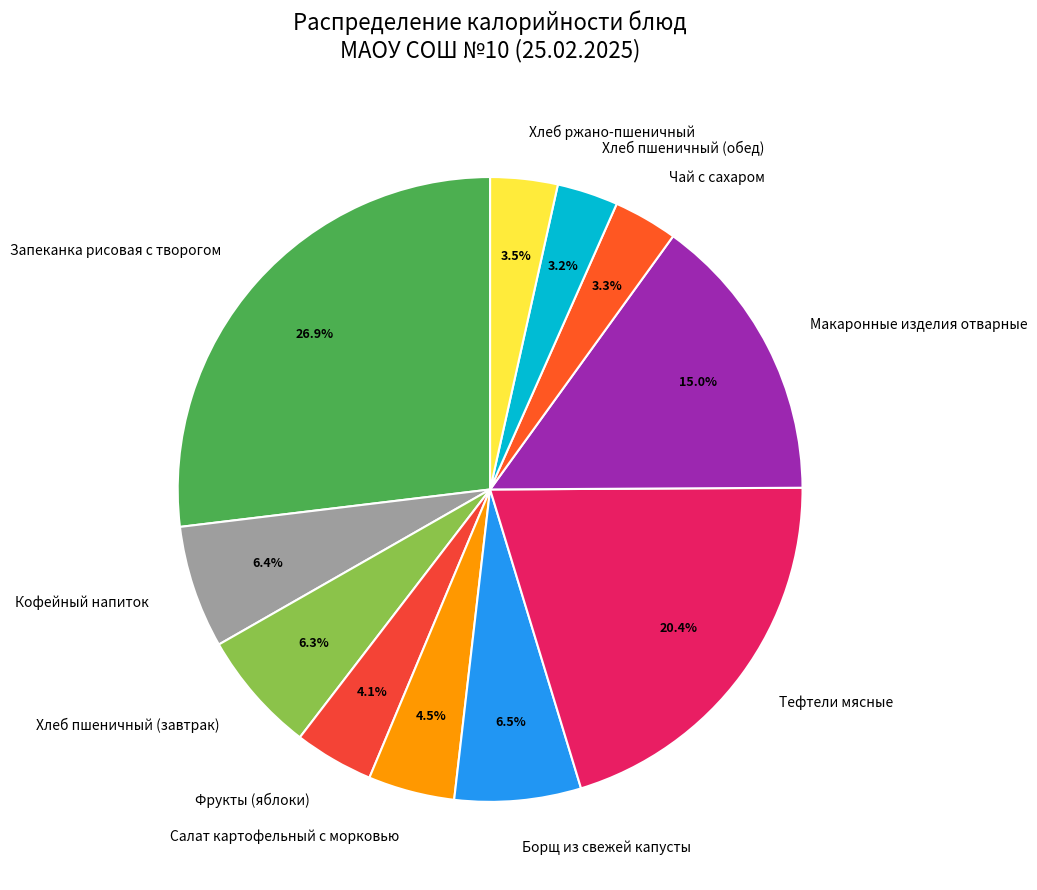

What is the ratio of the value at Кофейный напиток to the value at Тефтели мясные?

0.3